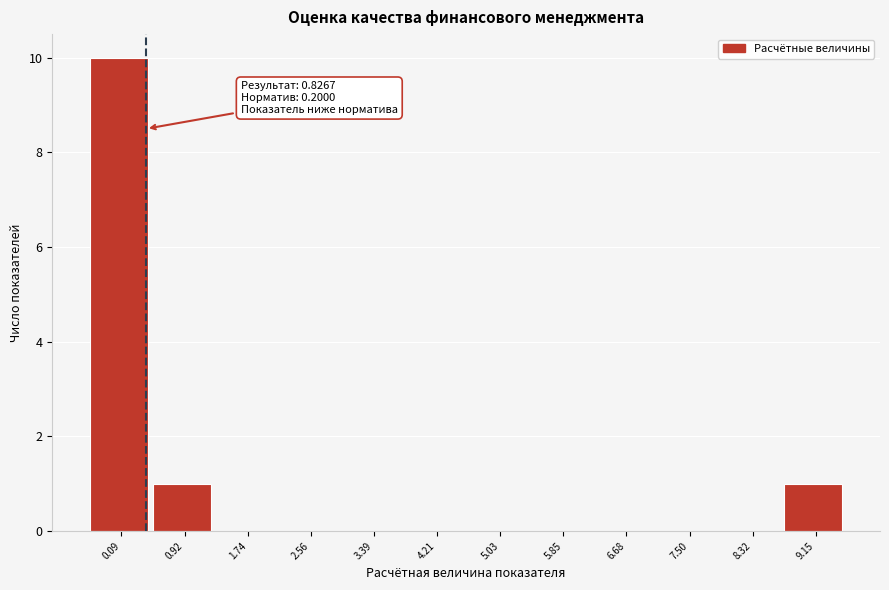

Reading right to left, what are all the values shown in this chart?

9.15=1	8.32=0	7.50=0	6.68=0	5.85=0	5.03=0	4.21=0	3.39=0	2.56=0	1.74=0	0.92=1	0.09=10